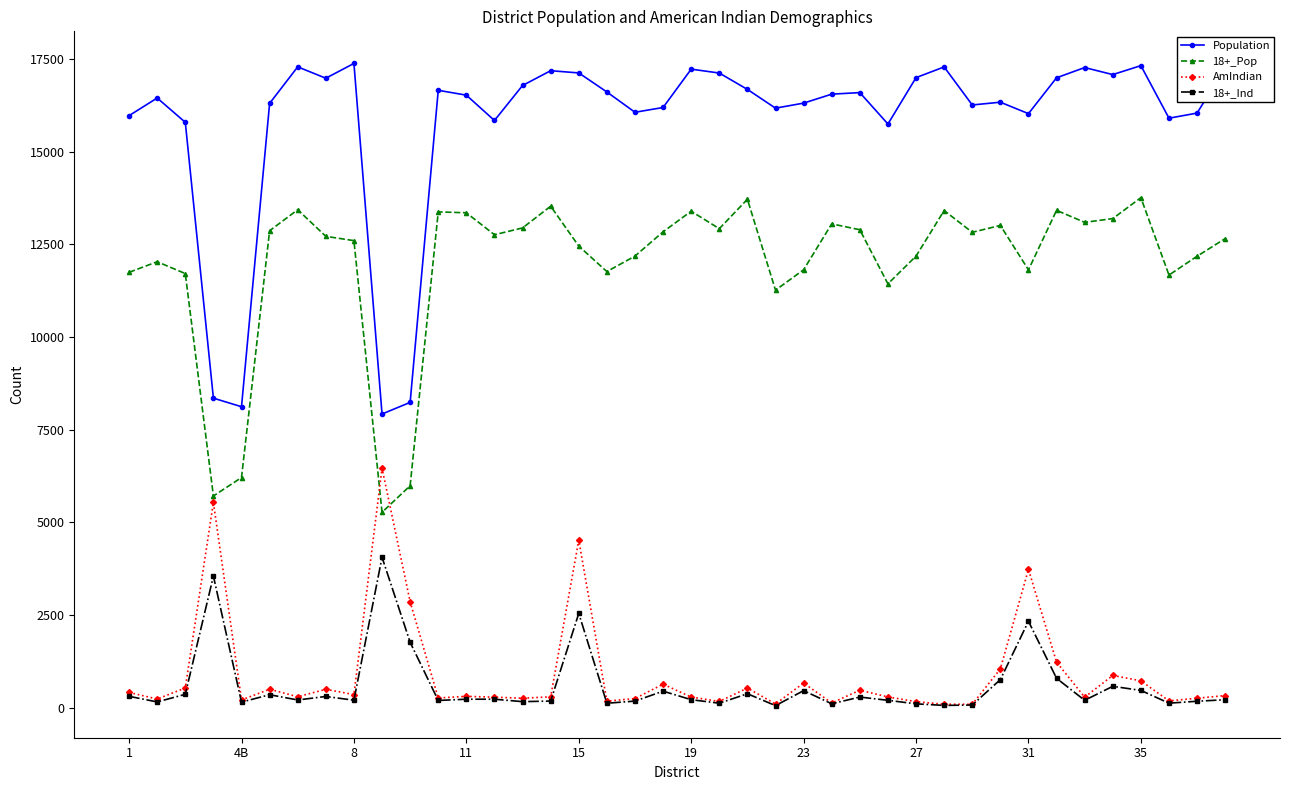

Count the number of categories in the chart.

40